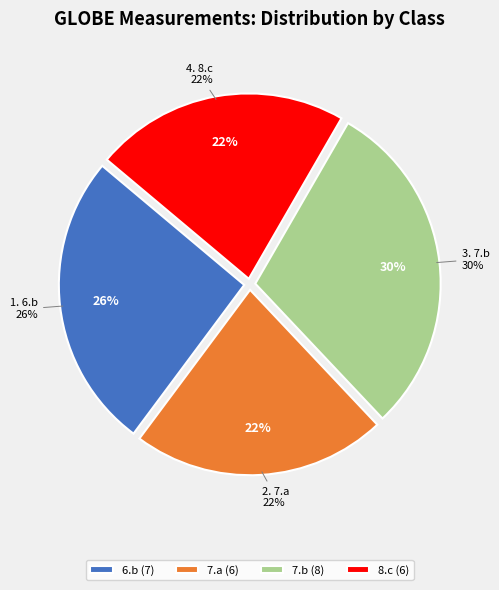

To the nearest percent, what percentage of the pie is 7.a?

22%